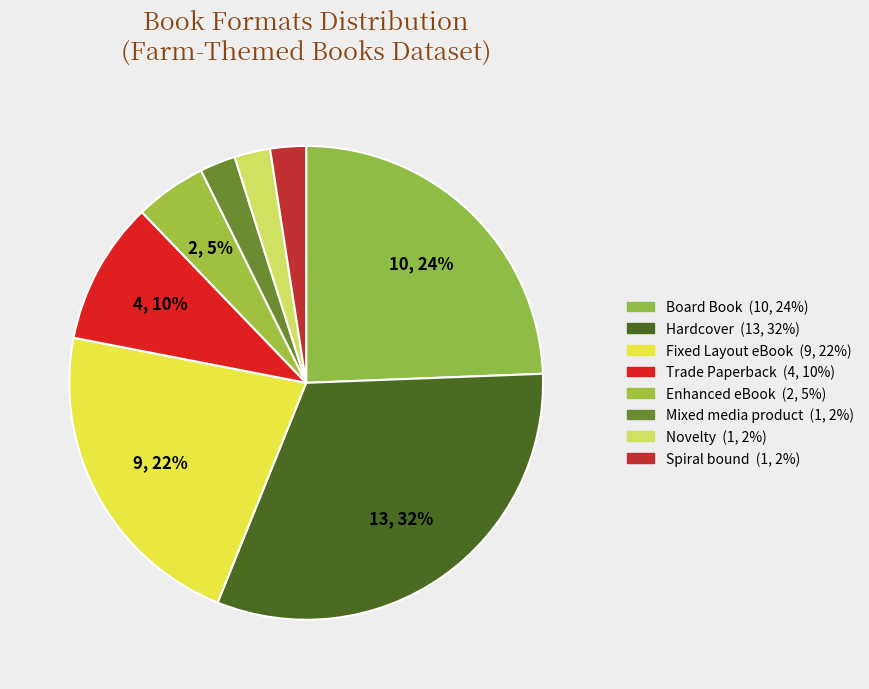

What percentage is the Enhanced eBook slice, to the nearest percent?

5%